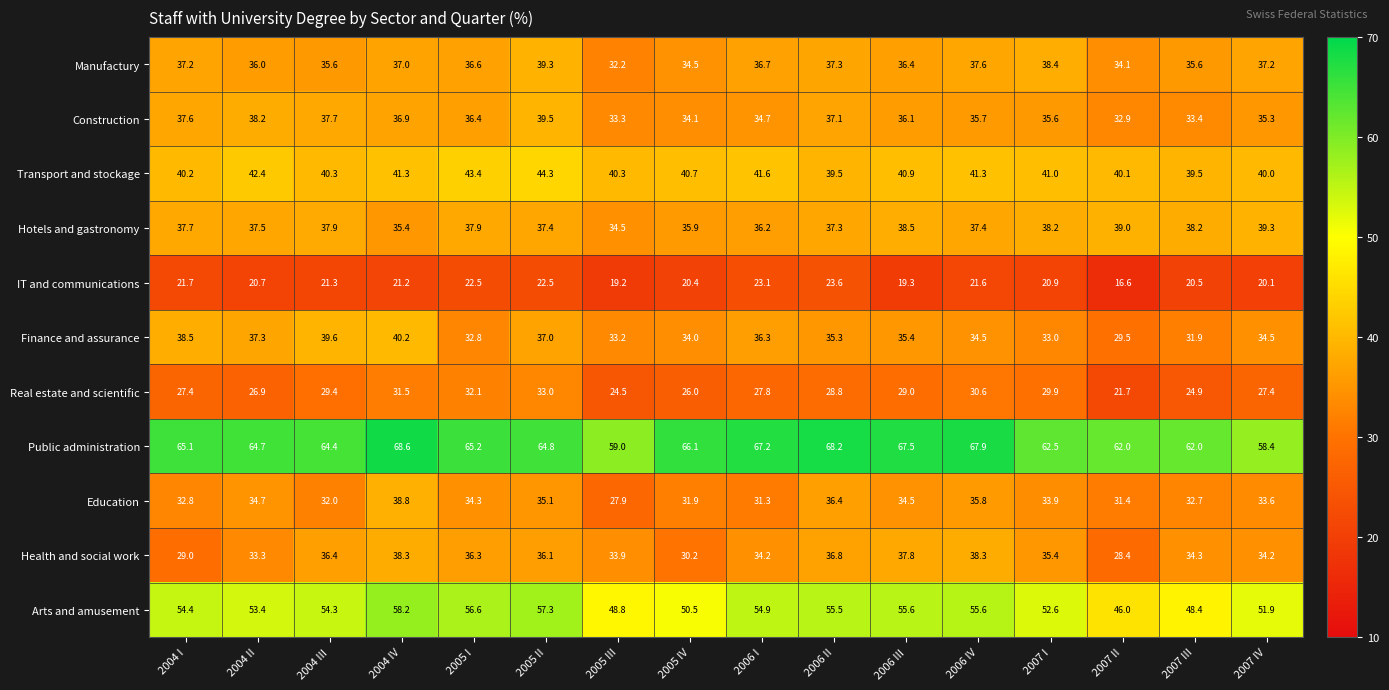

What is the difference between the maximum and minimum values in the Arts and amusement series?

12.2